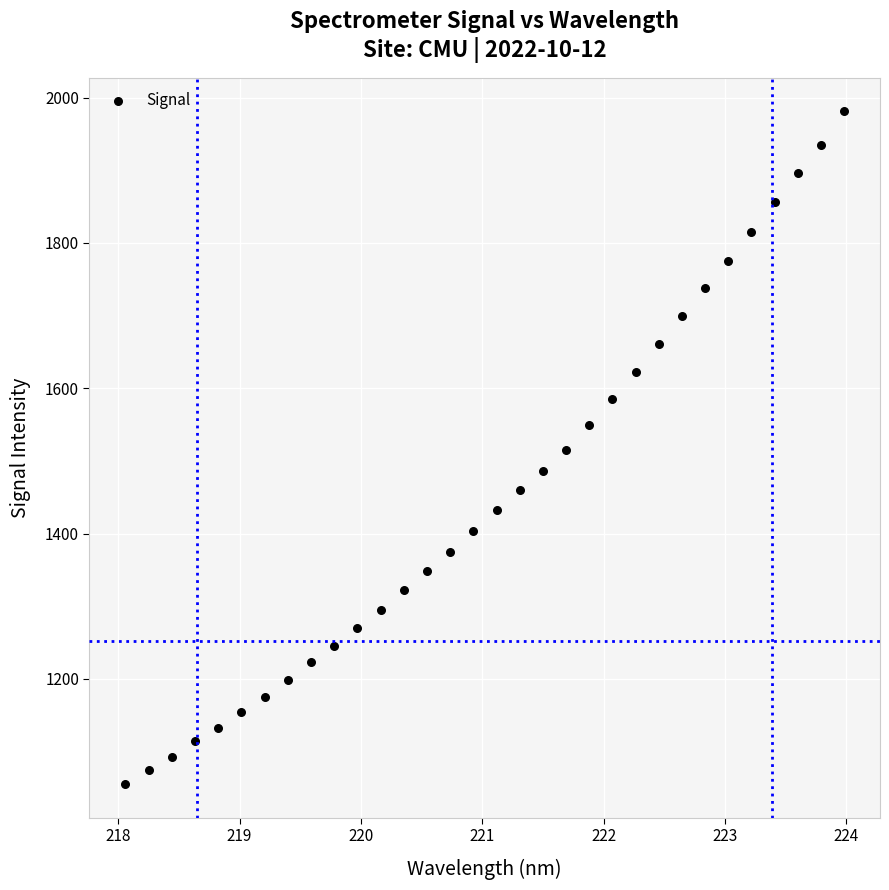

What is the range of X values (max minus min)?

5.9